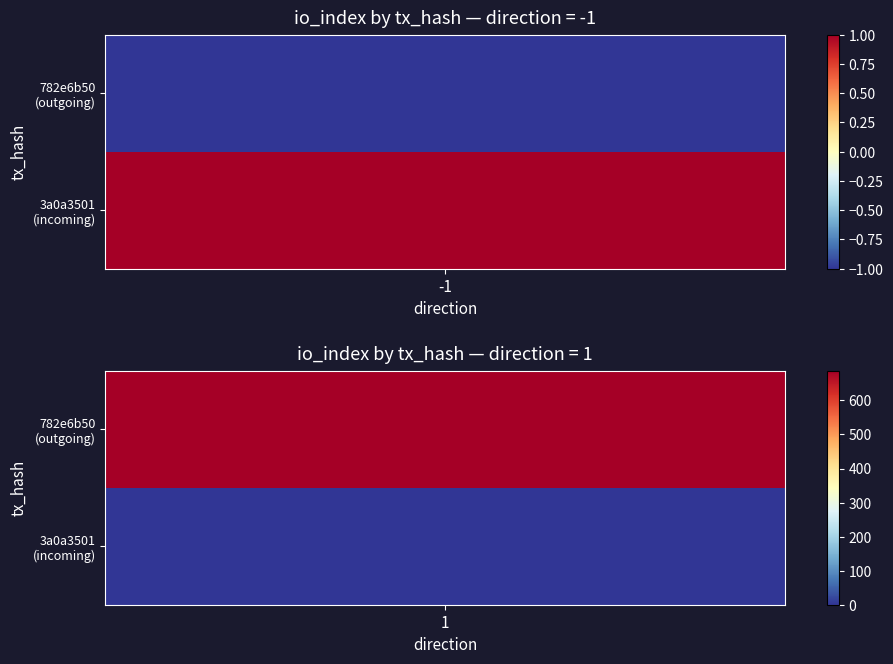

Rank the series at -1 from highest to lowest value.

3a0a350159a02f2e7fd1e6e112e3190d68104cc, 782e6b50eb13967a4c32128449fd672969b0d4b